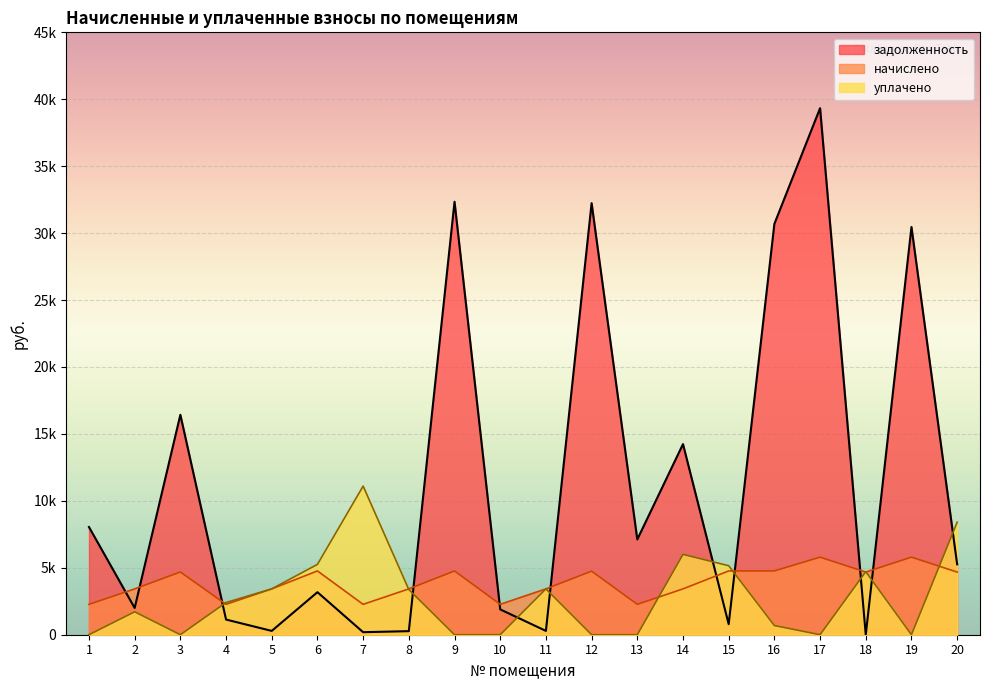

True or false: задолженность has more than 2 points higher than both neighbors.

True